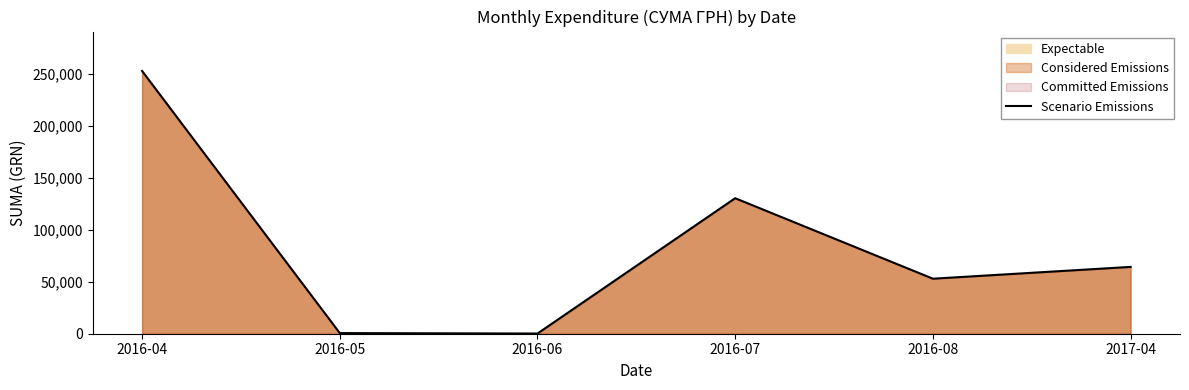

What is the average value?

83531.9